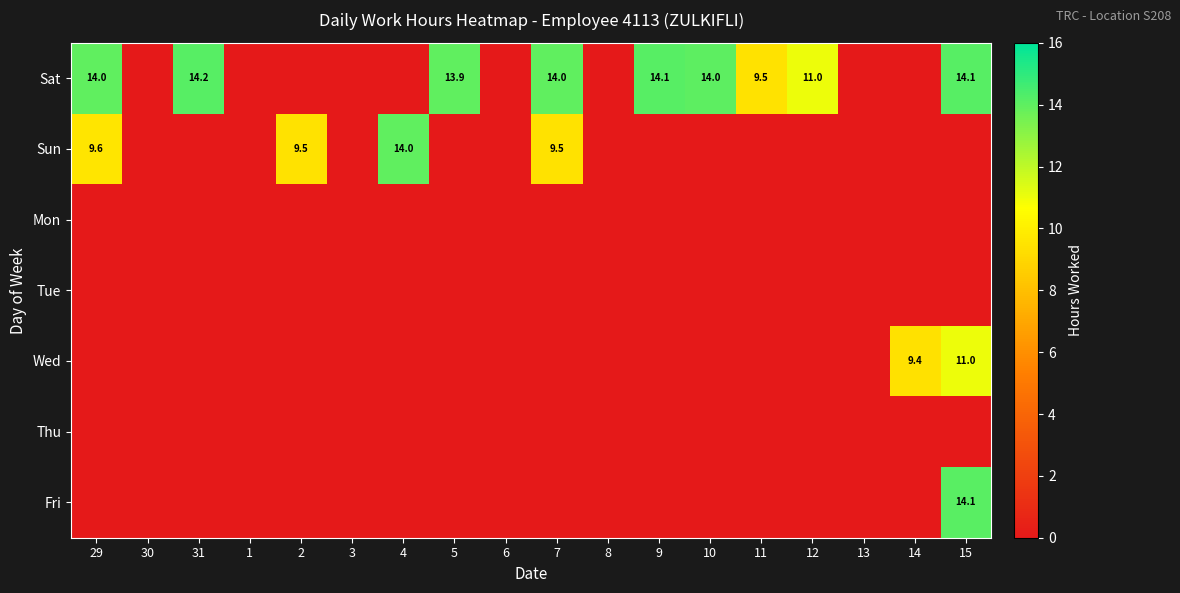

Count the number of categories in the chart.

18